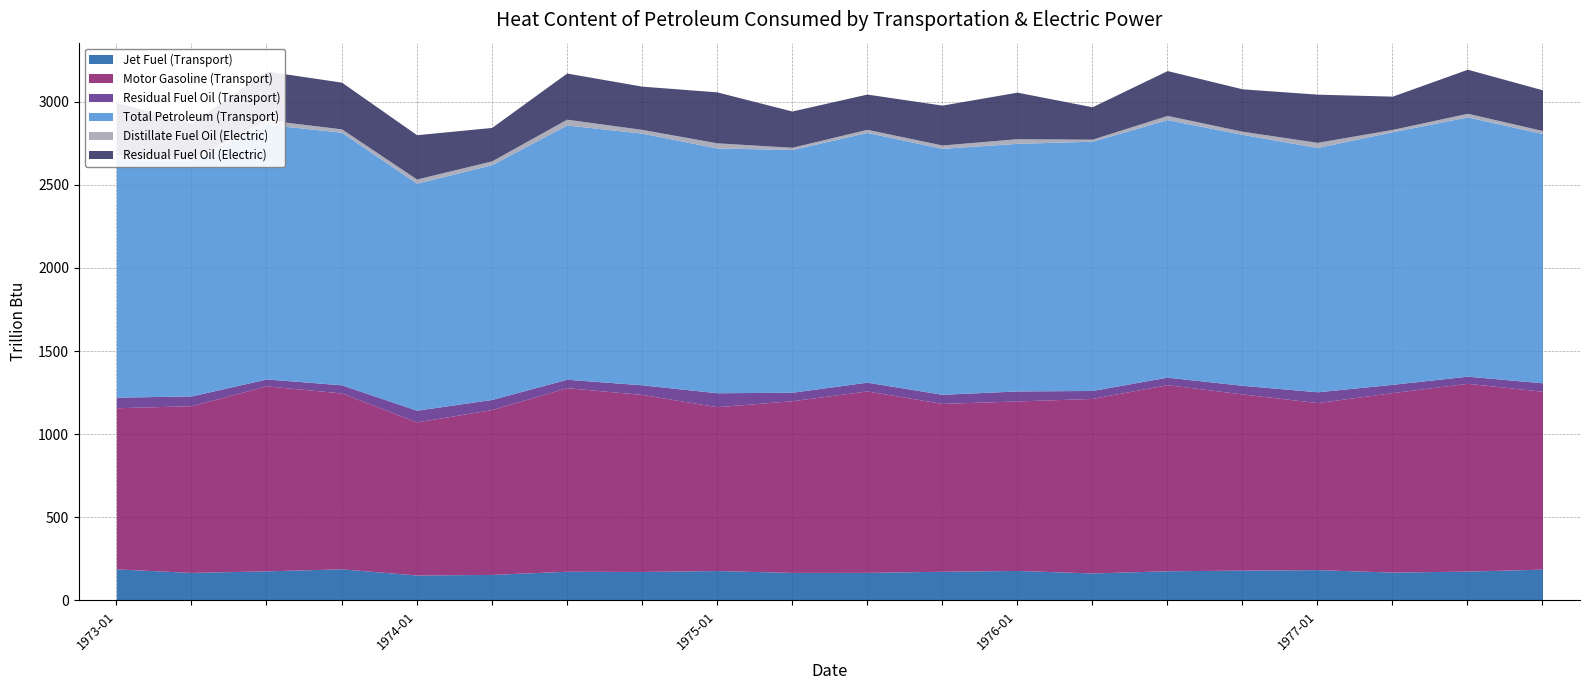

What is the difference between the Motor Gasoline (Transport) values at 1974-10 and 1977-04?

14.7